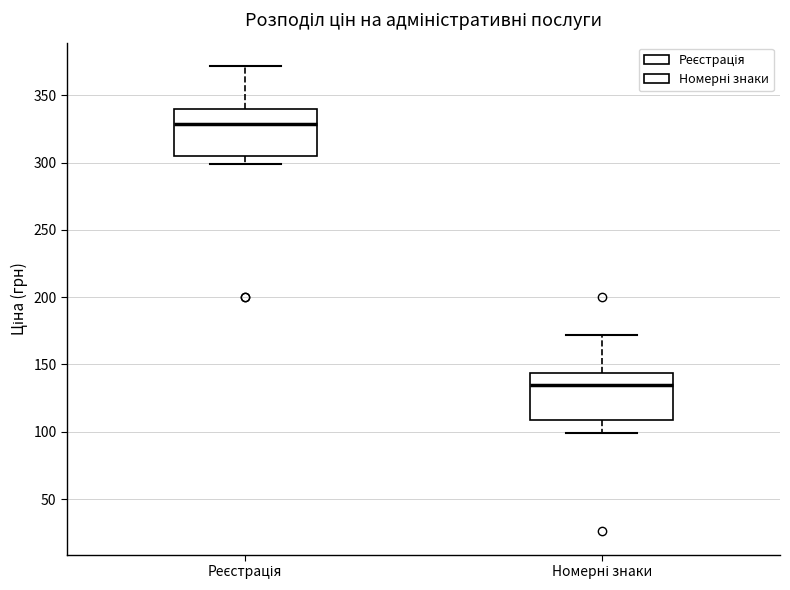

Where is the lower edge of the box for Реєстрація on the y-axis? The values are not printed on the chart, so give them approximately, as read against the axis.

305